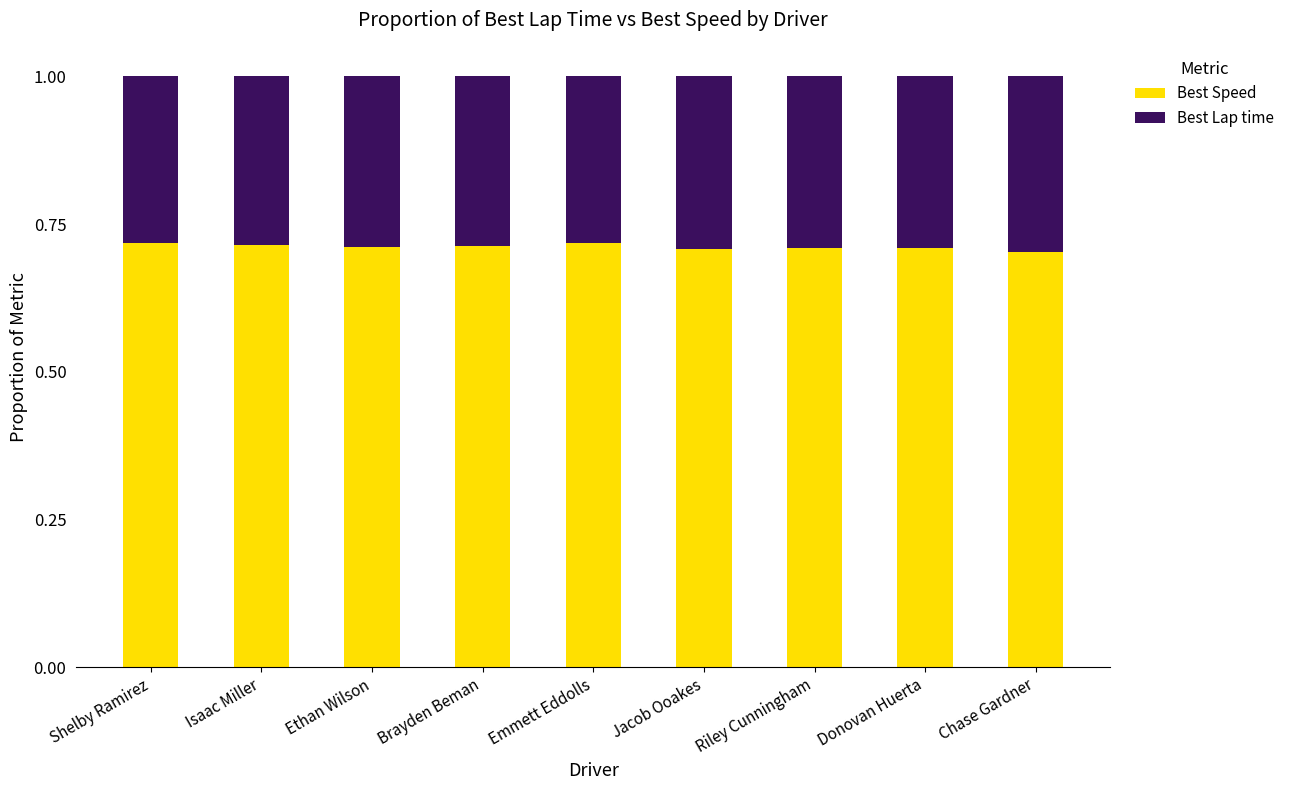

The Best Speed series shows 0.2 at Donovan Huerta. True or false?

False